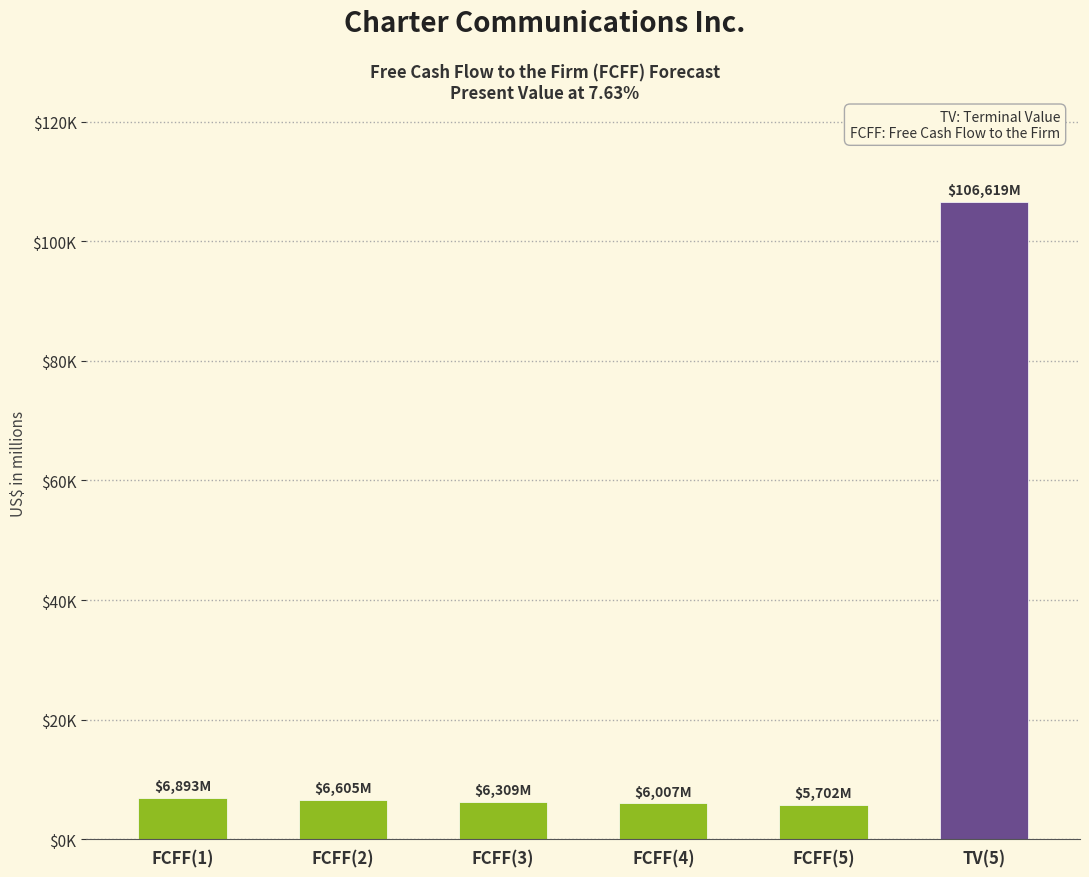

What is the difference between the second highest and minimum values?

1191